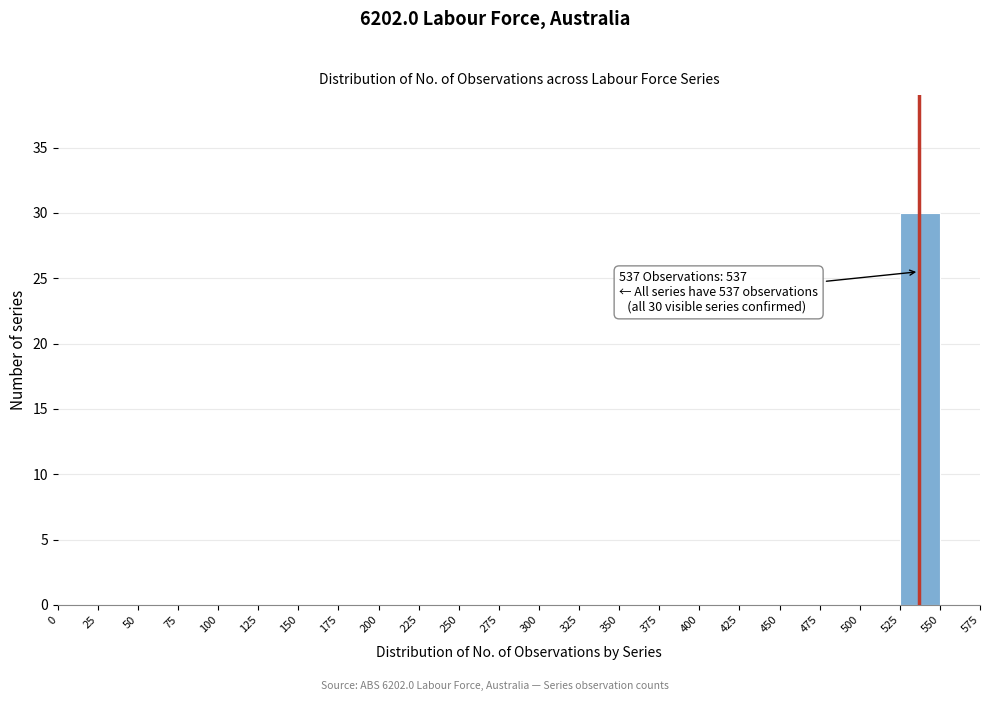

Over which range of the x-axis is the bar tallest?

525 to 550